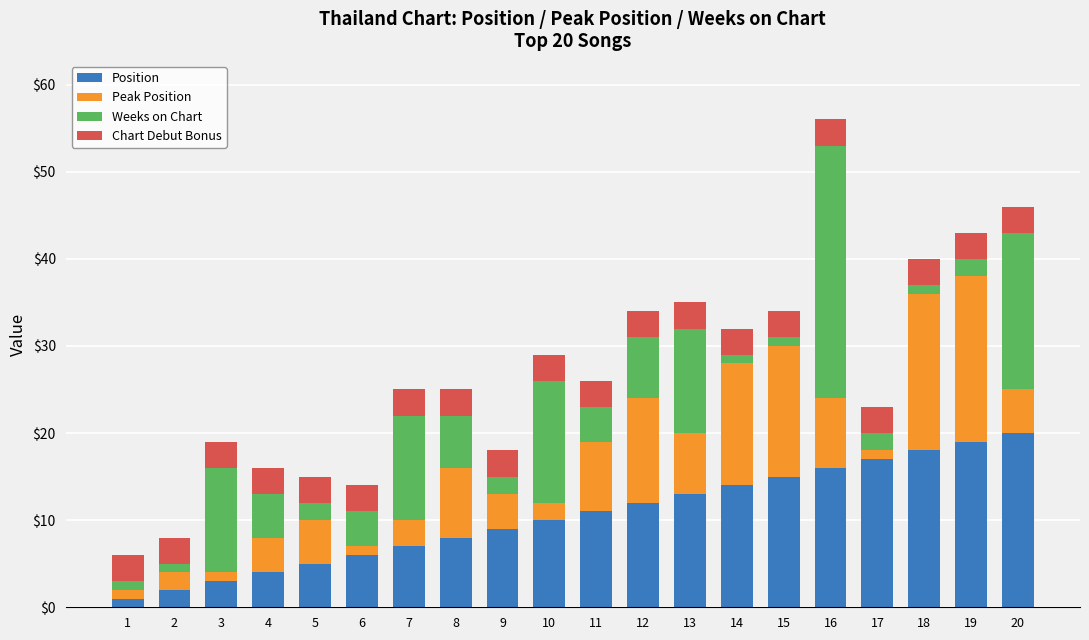

How many categories are shown in the chart?

20